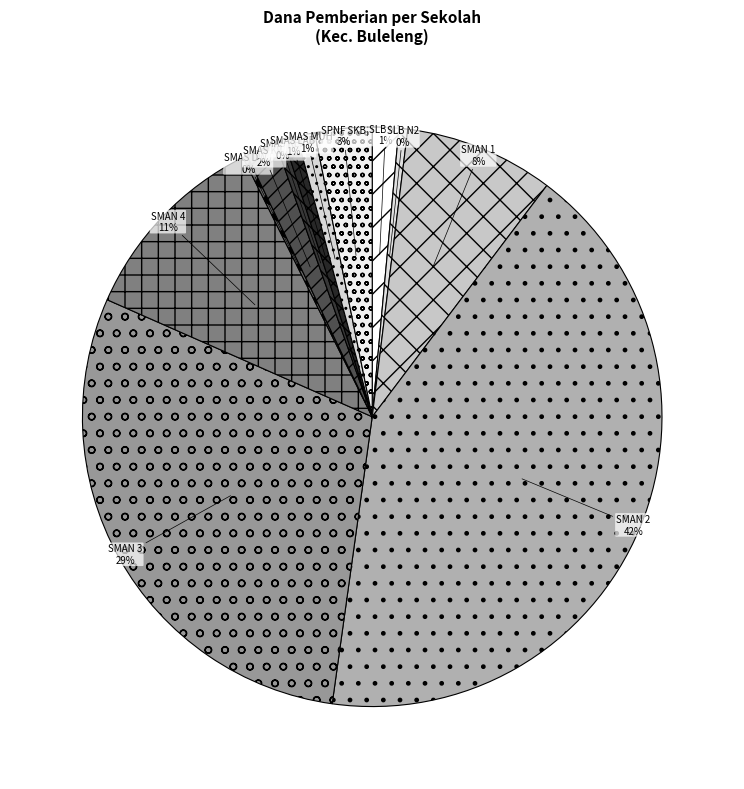

Between SMAN 1 and SMAN 4, which is larger?

SMAN 4